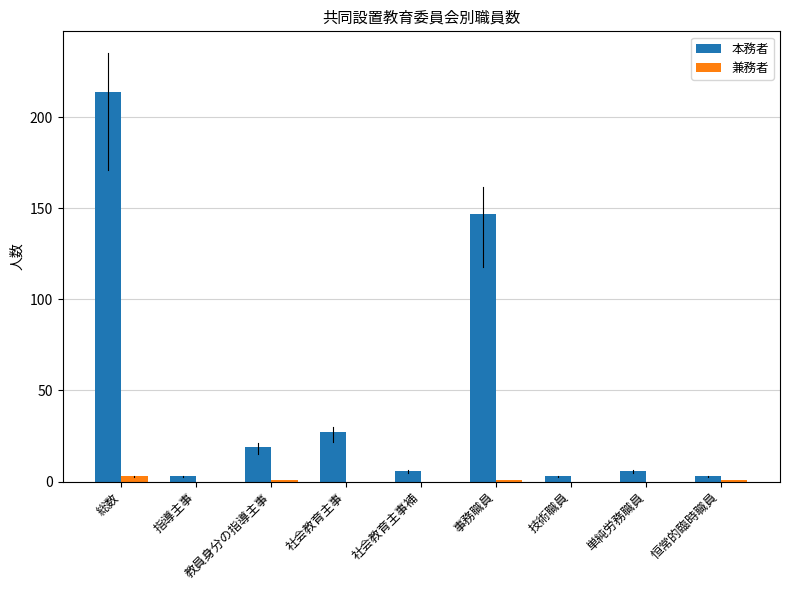

Which series changed the most between 指導主事 and 事務職員?

本務者